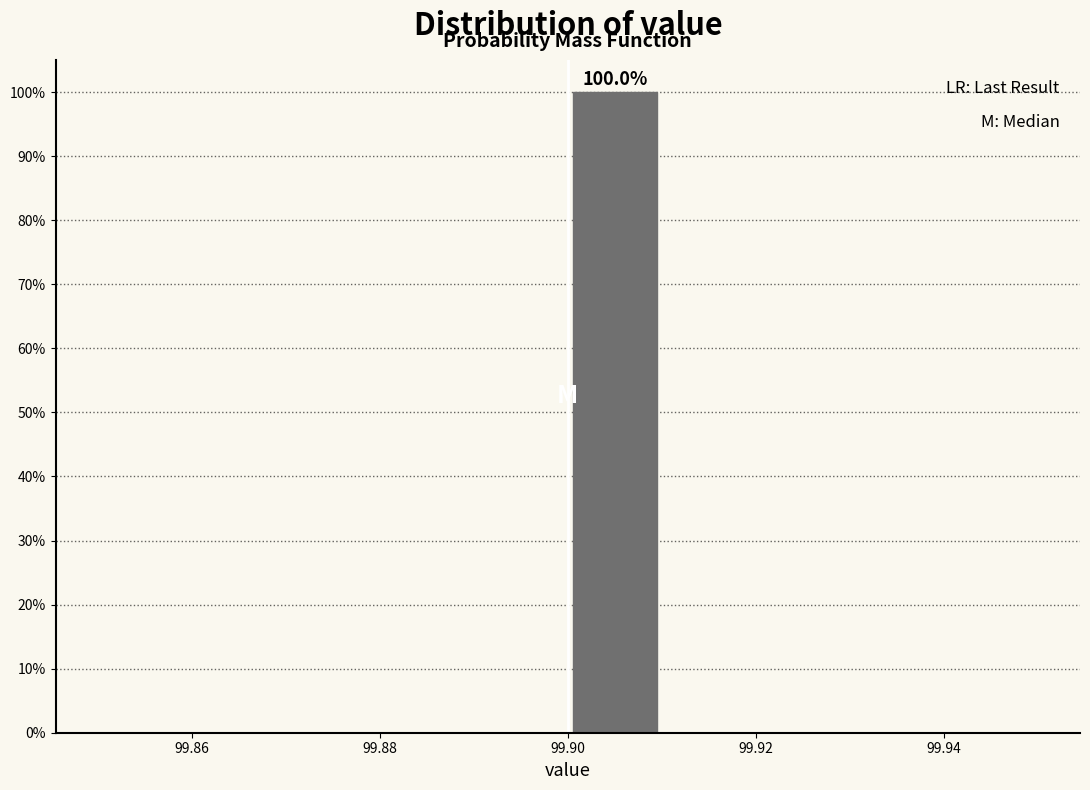

Which range on the x-axis has the tallest bar?

99.90 to 99.91